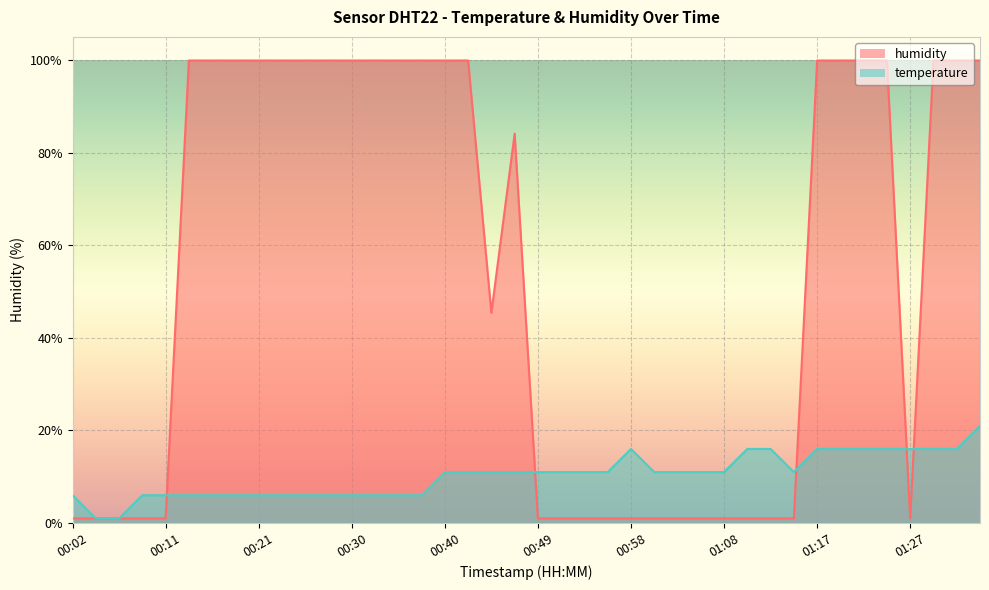

How many lines are shown in the chart?

2